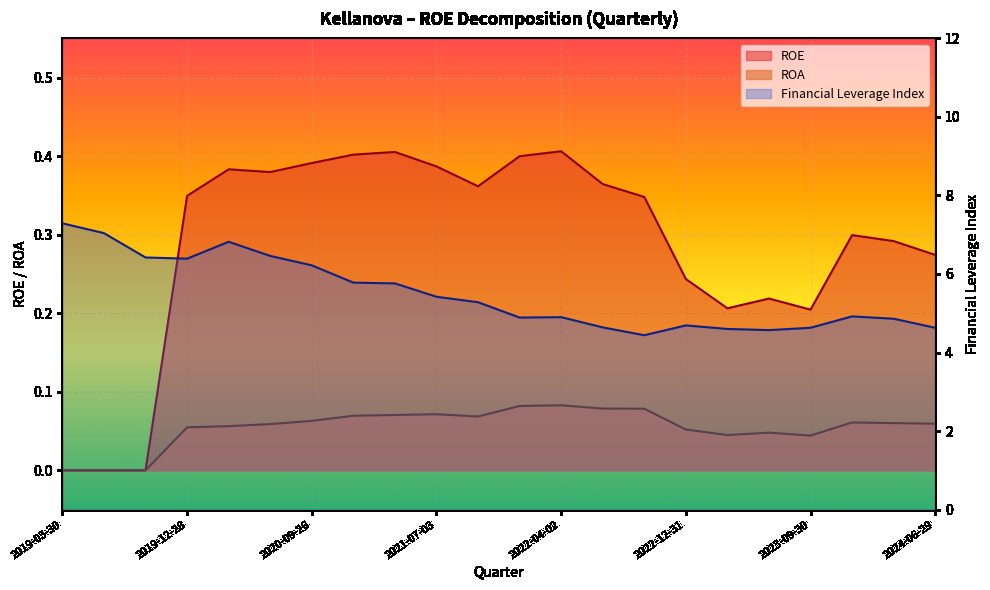

What is the sum of all values?

120.7